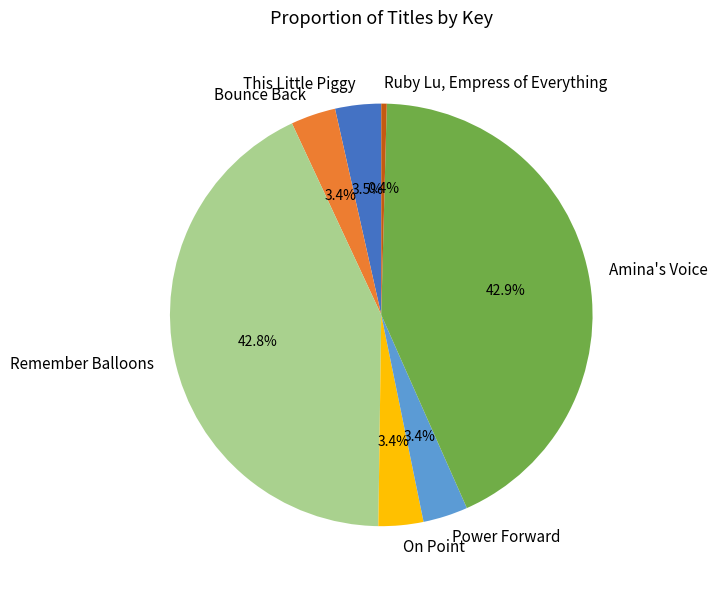

To the nearest percent, what is the difference between the Ruby Lu, Empress of Everything and Power Forward slice percentages?

3%